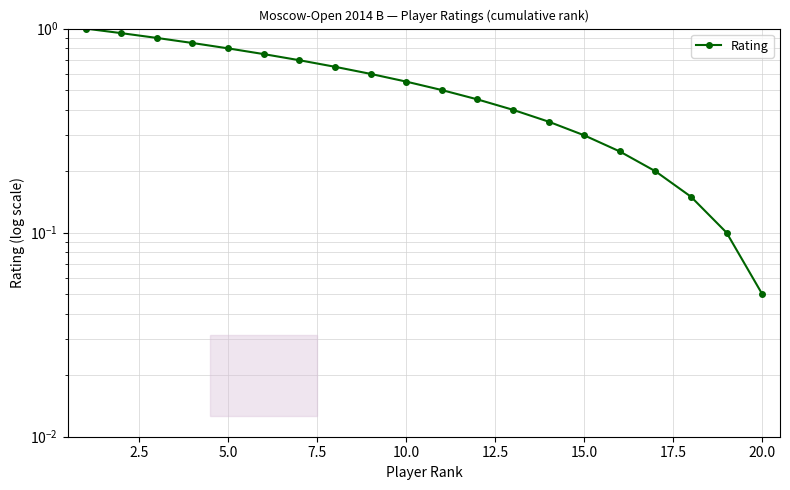

The value at 15.0 is 0.1. True or false?

False